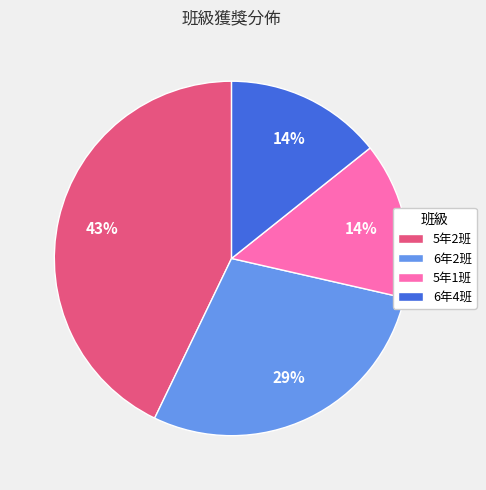

Do 6年4班 and 6年2班 together represent more than half of the pie?

No